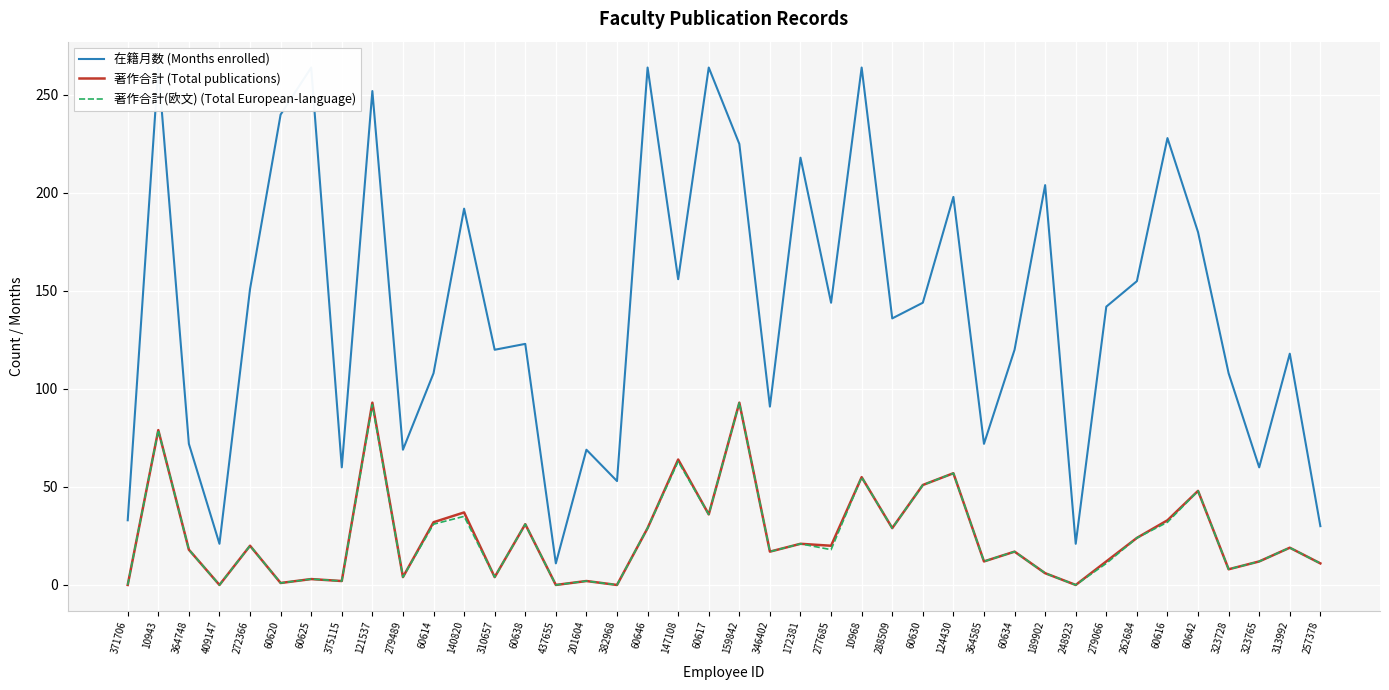

Is this an area chart (filled region under the line)?

No